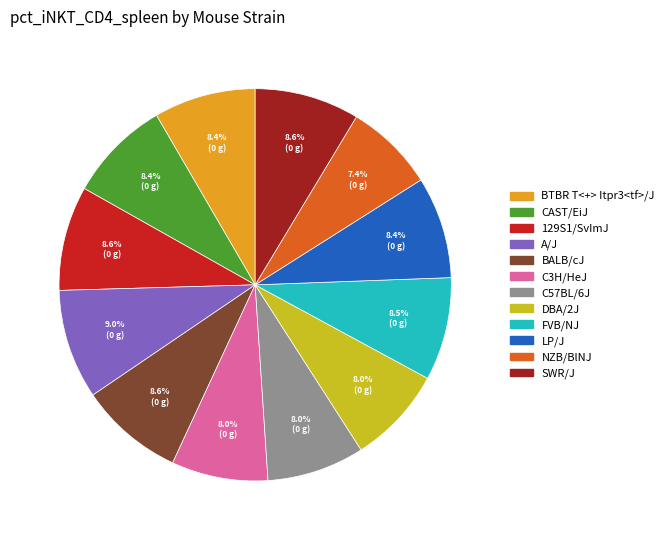

Is there a majority slice in this chart?

No